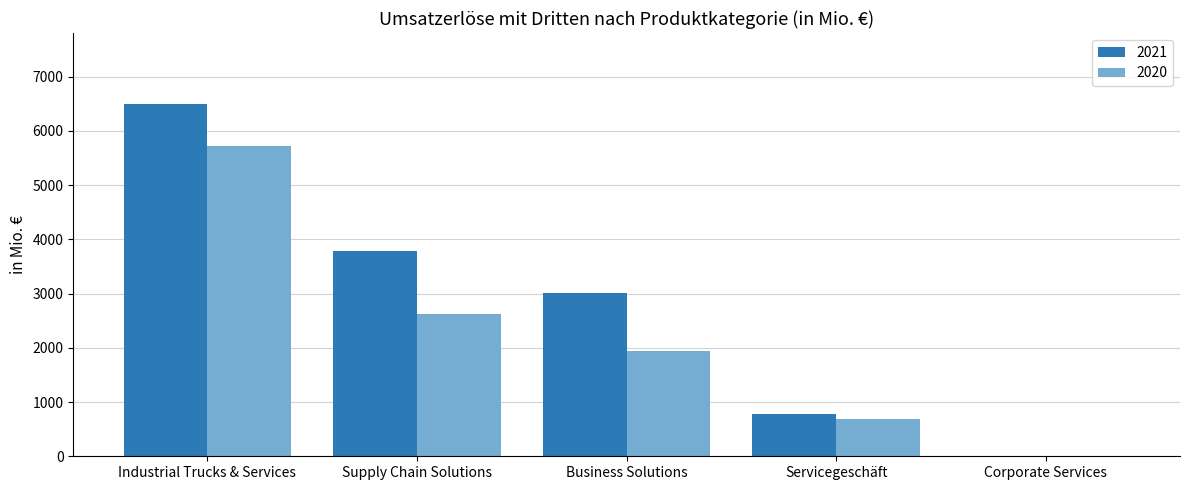

Between Supply Chain Solutions and Servicegeschäft, which series saw the biggest shift?

2021